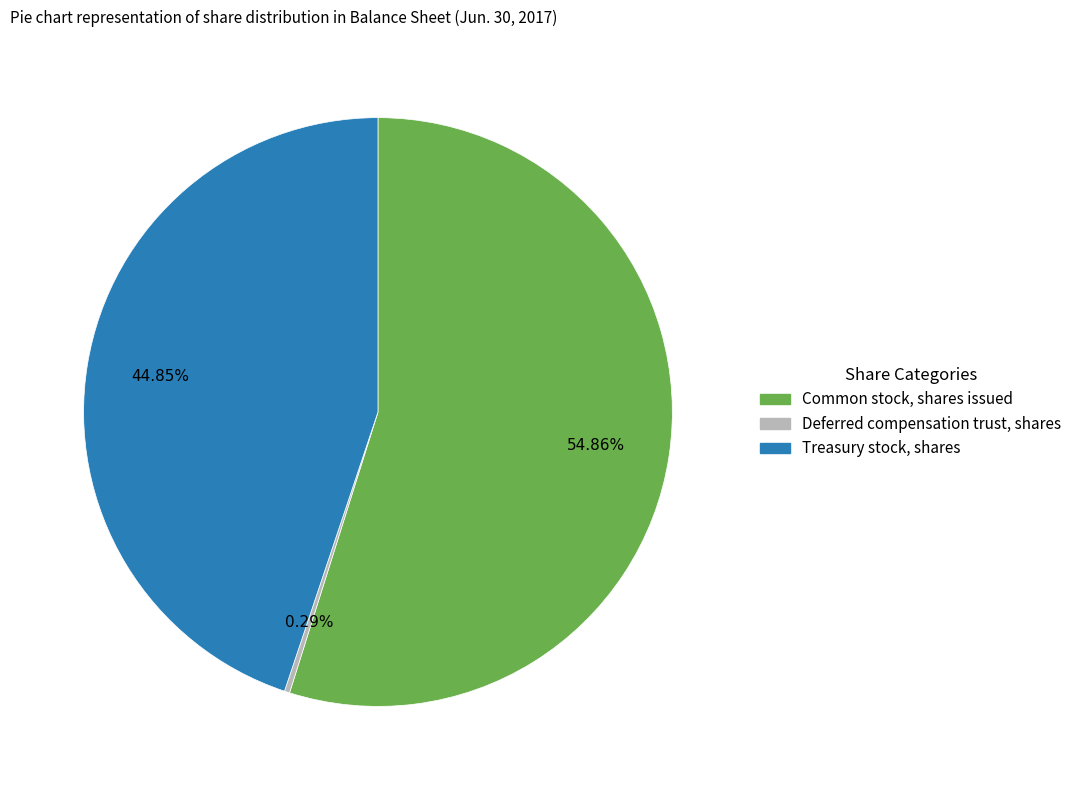

Rank the categories by value from lowest to highest.

Deferred compensation trust, shares, Treasury stock, shares, Common stock, shares issued